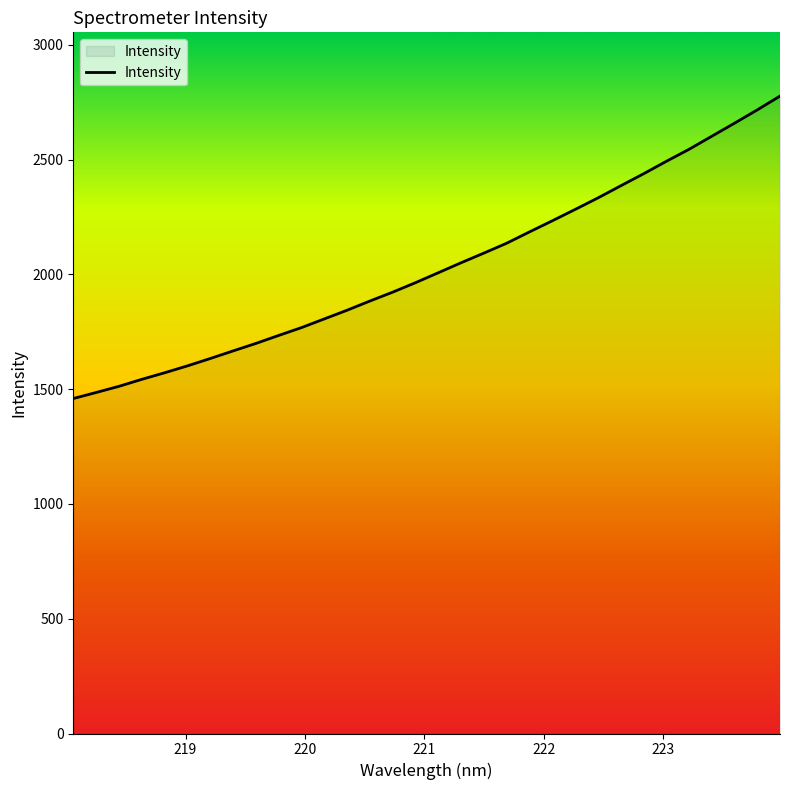

What is the smallest value displayed?

1459.4